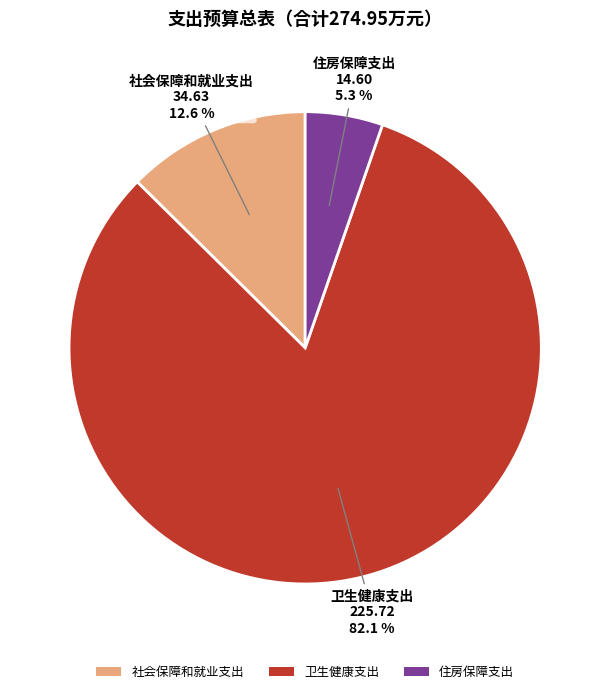

The 卫生健康支出 slice represents 95% of the pie. True or false?

False